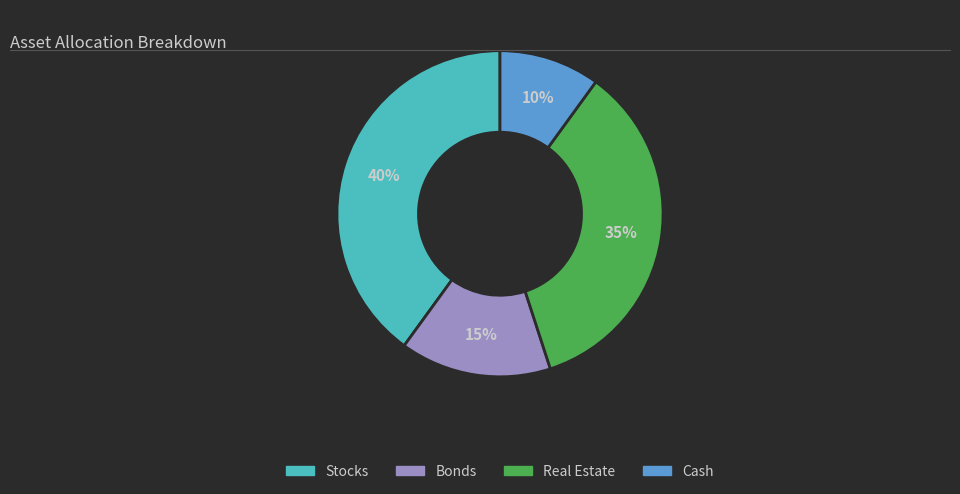

Approximately how many times larger is the value at Real Estate compared to Stocks?

0.9